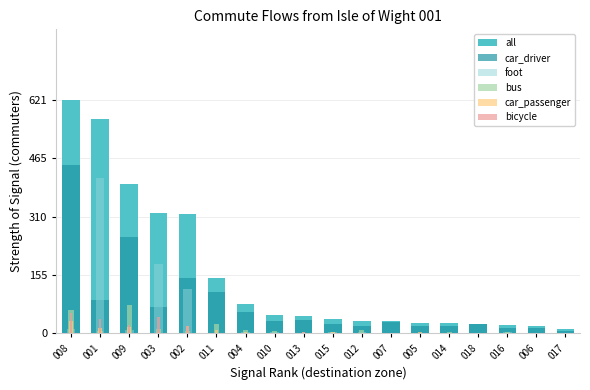

List the series in order of their peak value, highest first.

all, car_driver, foot, bus, bicycle, car_passenger